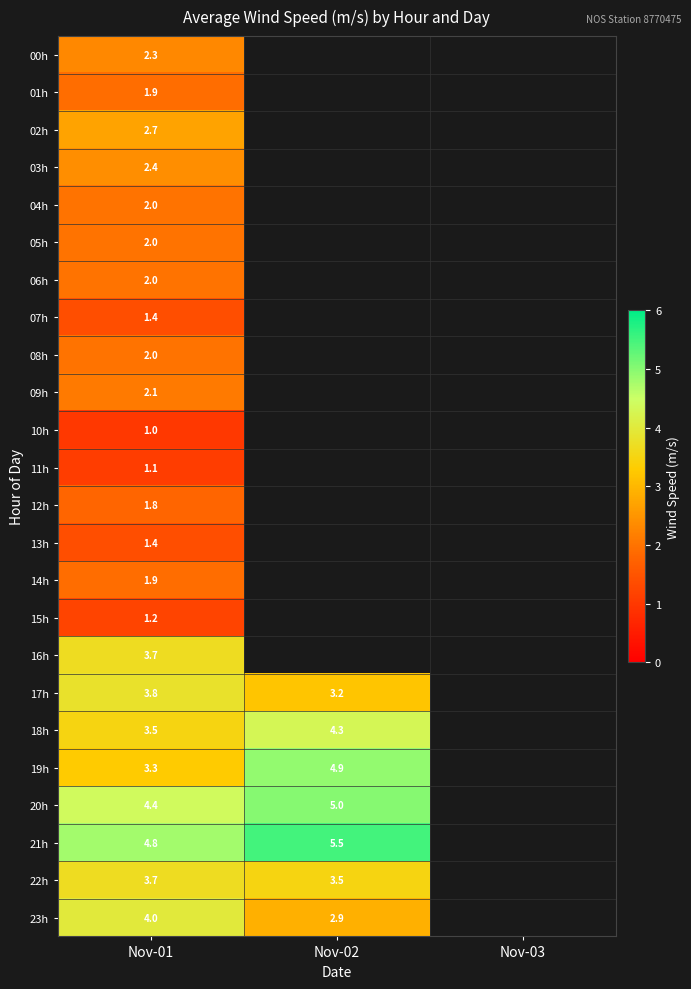

How many series are shown in this chart?

24